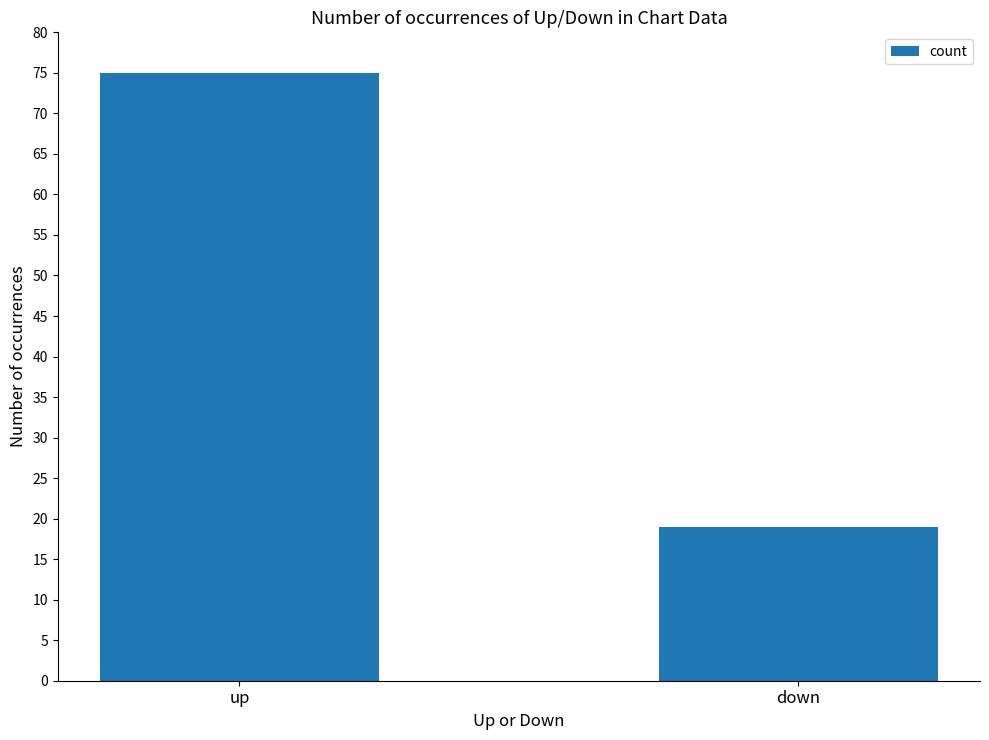

What position from the right is down?

1